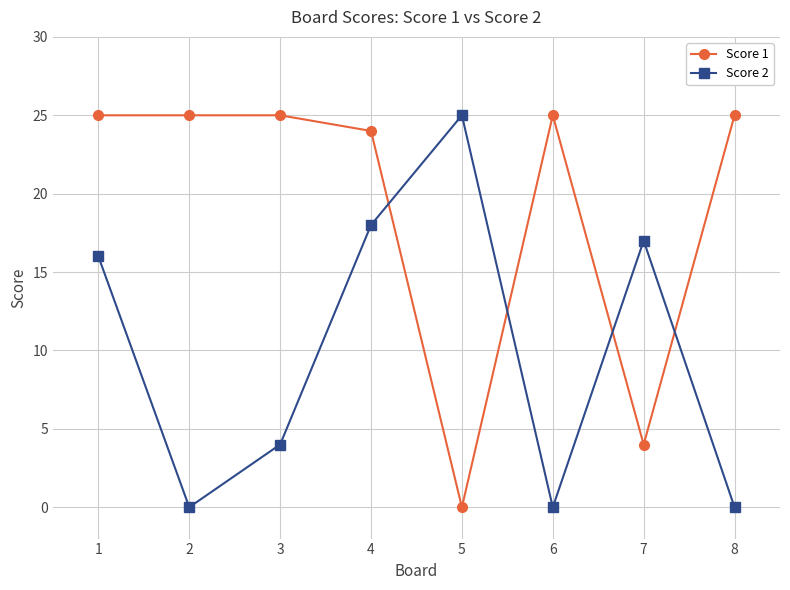

Rank the series at 6 from lowest to highest value.

Score 2, Score 1